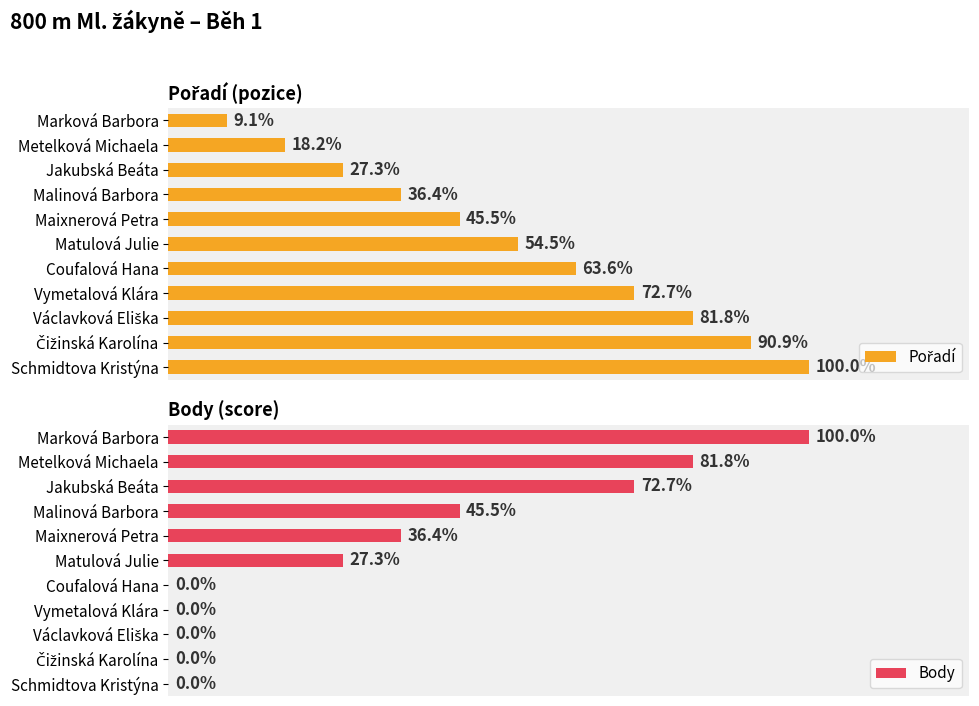

Which series changed the most between 8 and 9?

Pořadí